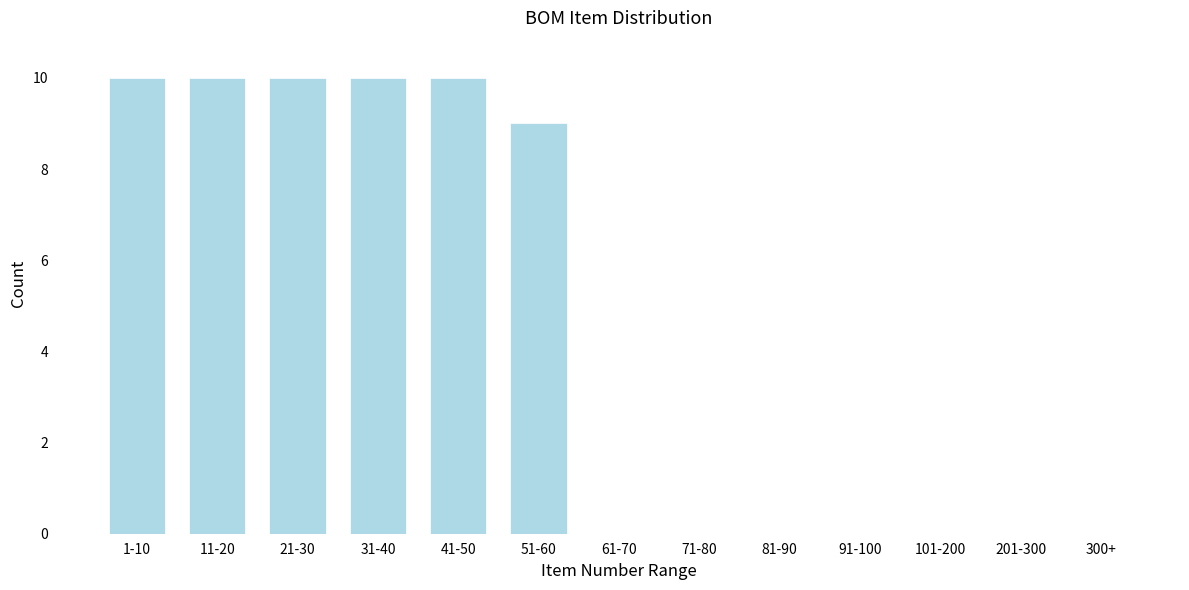

Reading right to left, extract all data points from this chart.

300+=0	201-300=0	101-200=0	91-100=0	81-90=0	71-80=0	61-70=0	51-60=9	41-50=10	31-40=10	21-30=10	11-20=10	1-10=10